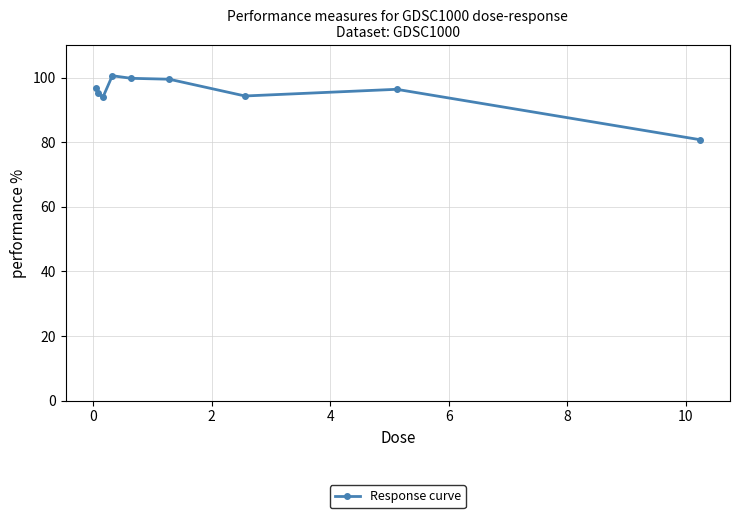

What is the minimum value shown in the chart?

80.8